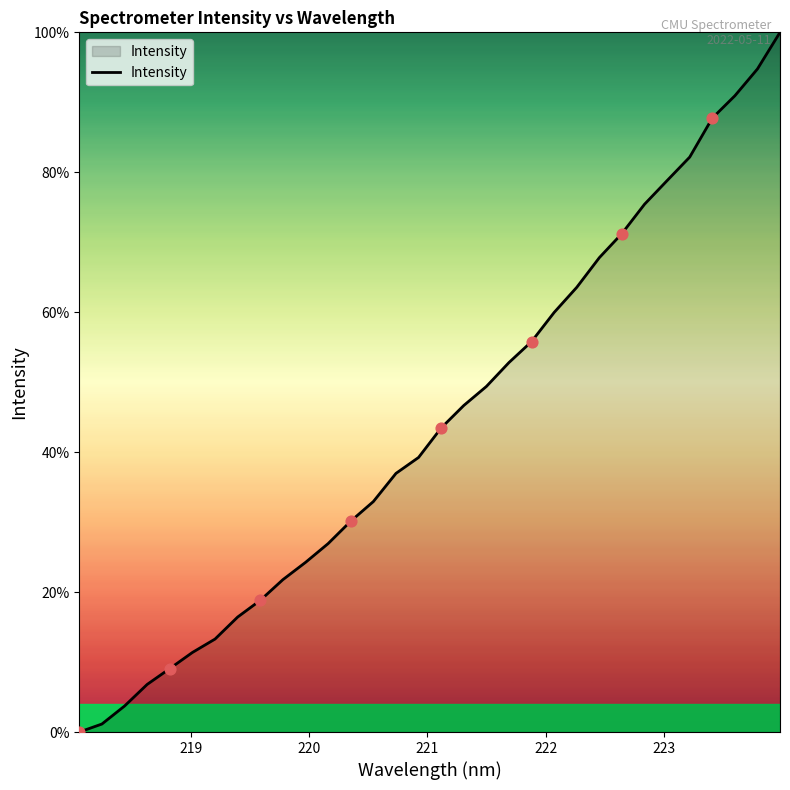

What is the difference between the maximum and minimum values?

100.0